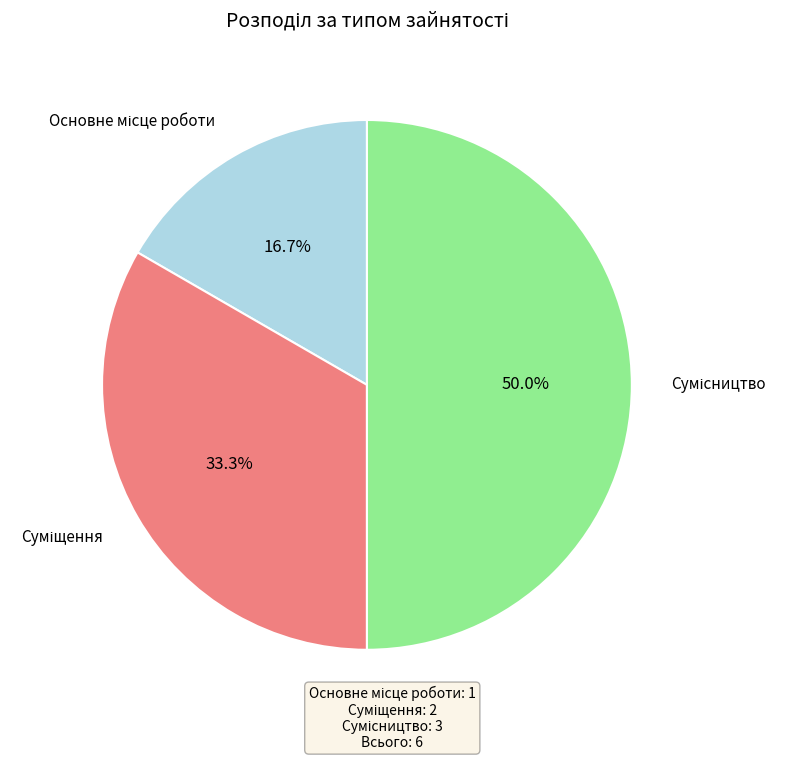

How many slices are in this pie chart?

3